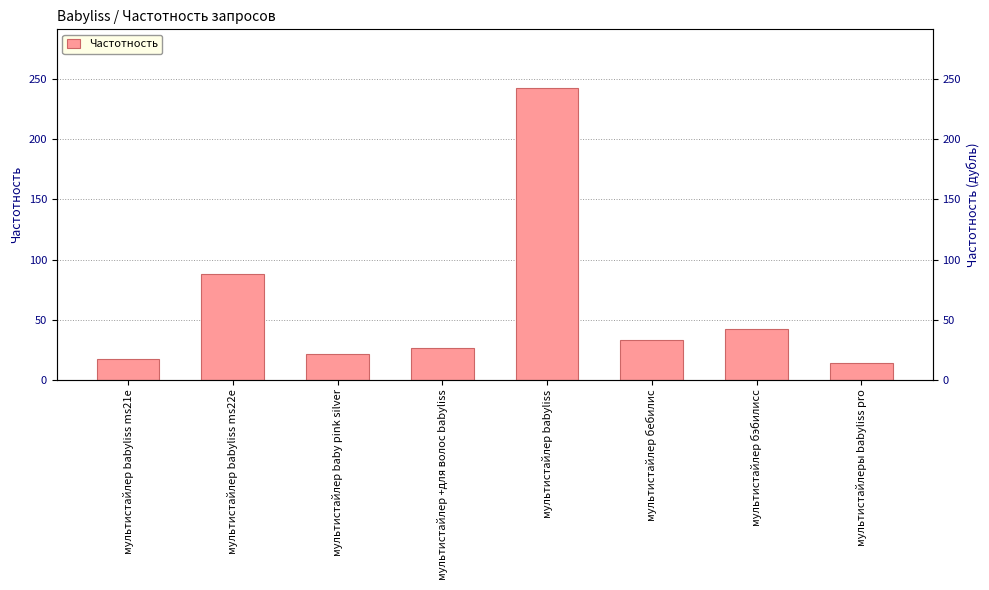

What is the sum of all values?

484